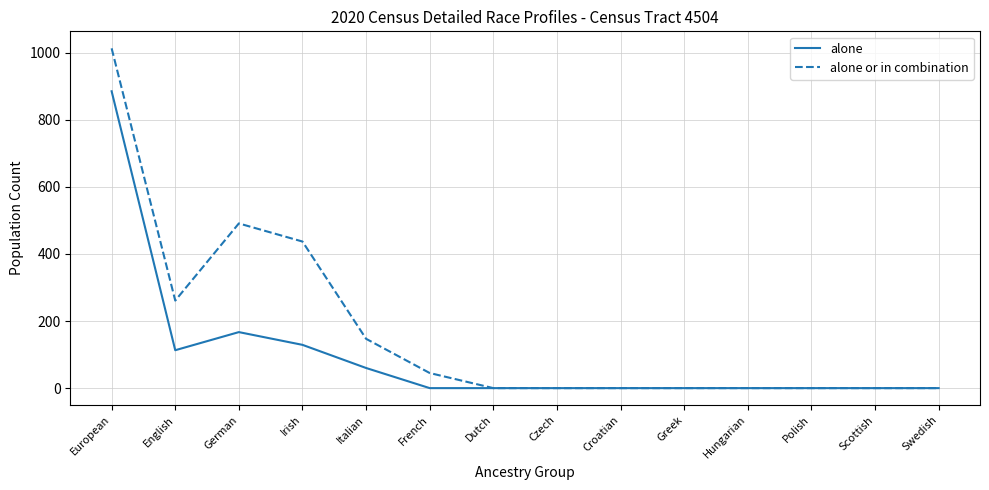

Between German and Italian, which series saw the biggest shift?

alone or in combination